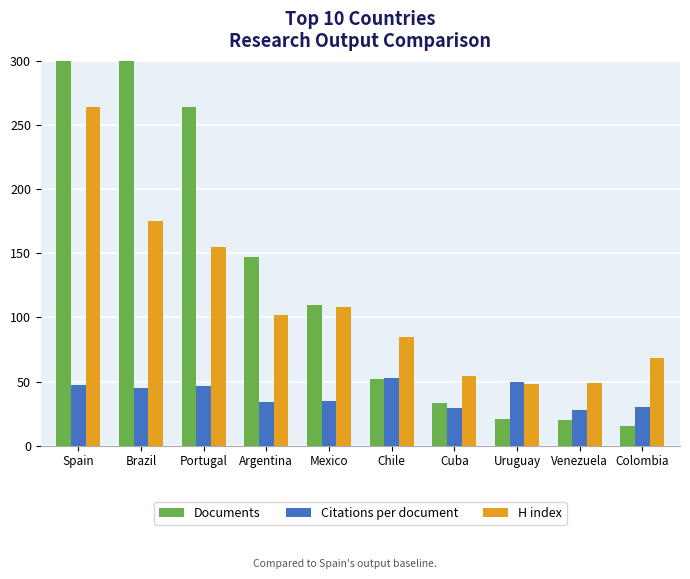

Reading left to right, what are all the values shown in this chart?

Documents: 1158.0	542.0	264.0	147.0	110.0	52.0	33.0	21.0	20.0	15.0
Citations per document: 47.3	44.9	46.4	33.8	34.8	52.5	29.8	49.3	27.8	29.9
H index: 264.0	175.0	155.0	102.0	108.0	85.0	54.0	48.0	49.0	68.0